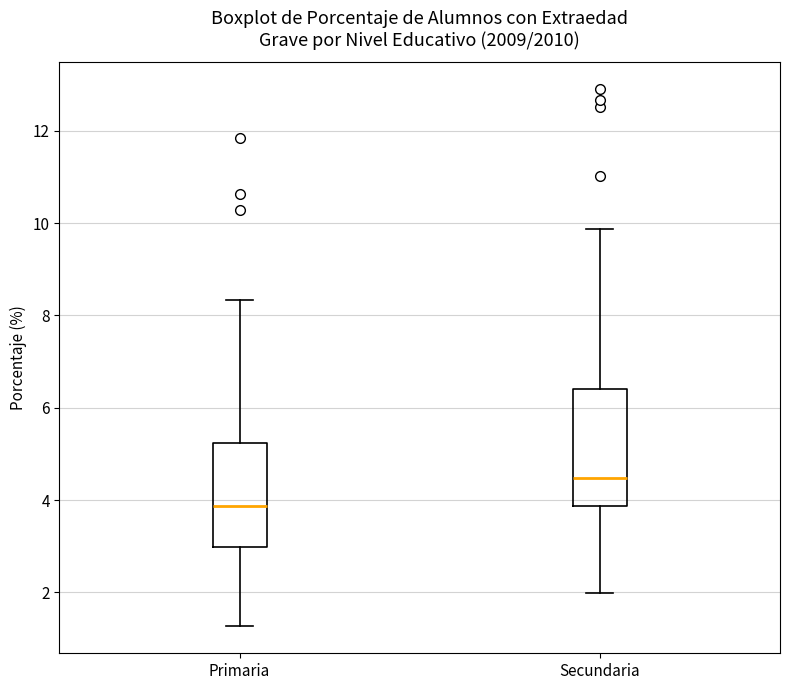

Reading left to right, transcribe this box plot: for each box, give where its median line is, the range the box spans, and where its two whiskers end, as read against the y-axis. The values are not printed on the chart, so give them approximately, as read against the axis.

Primaria: median 3.8, box 3.0 to 5.2, whiskers 1.2 to 8.4
Secundaria: median 4.4, box 3.8 to 6.4, whiskers 2.0 to 9.8